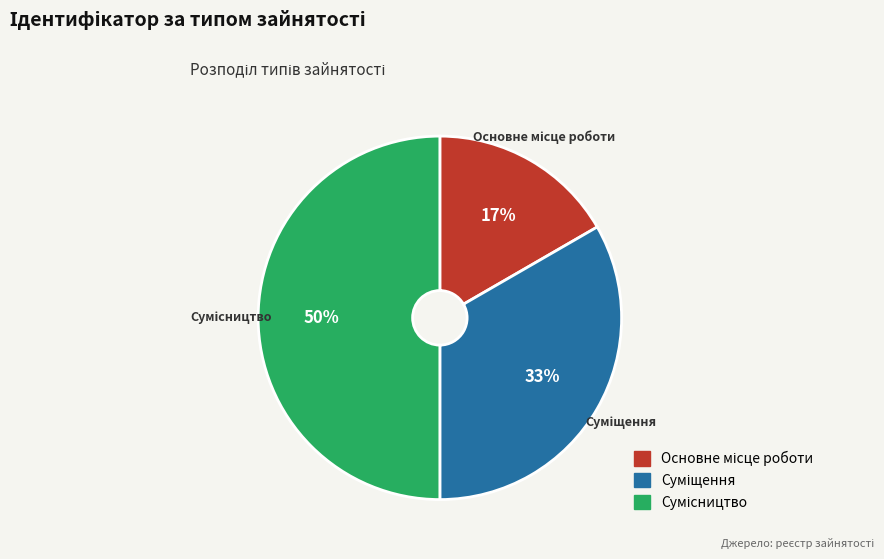

To the nearest percent, what is the average slice percentage?

33%